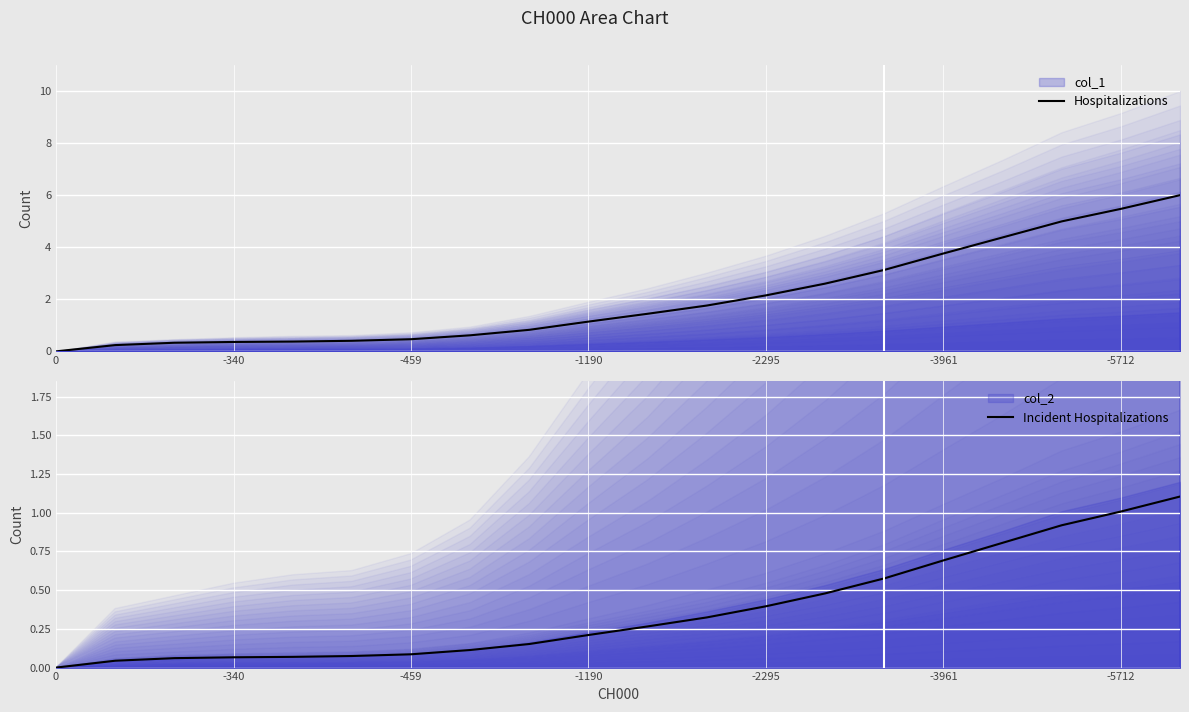

True or false: Hospitalizations has a value of 3.8 at -3961.

True